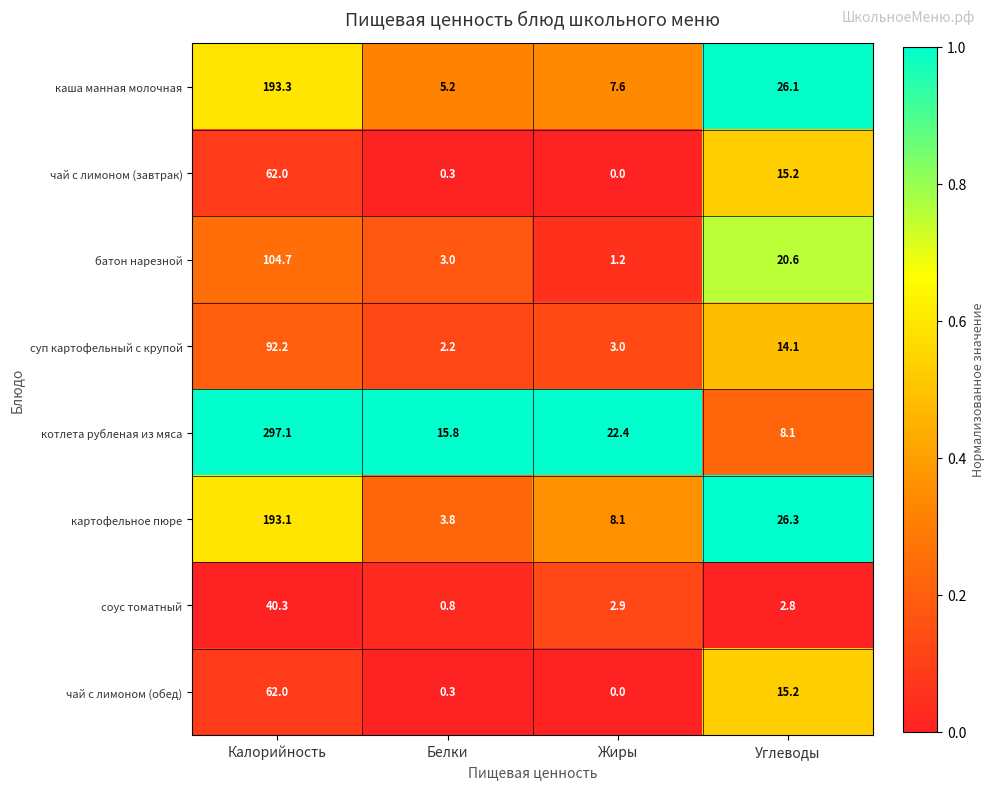

What is the total value across all series at Углеводы?

128.4